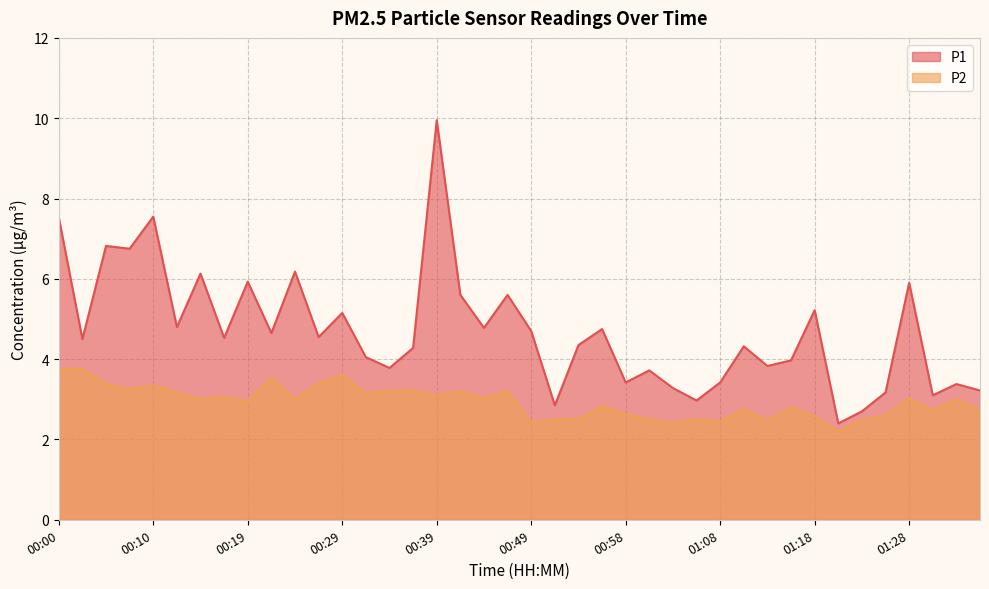

What is the label of the 2nd point from the left?

00:02